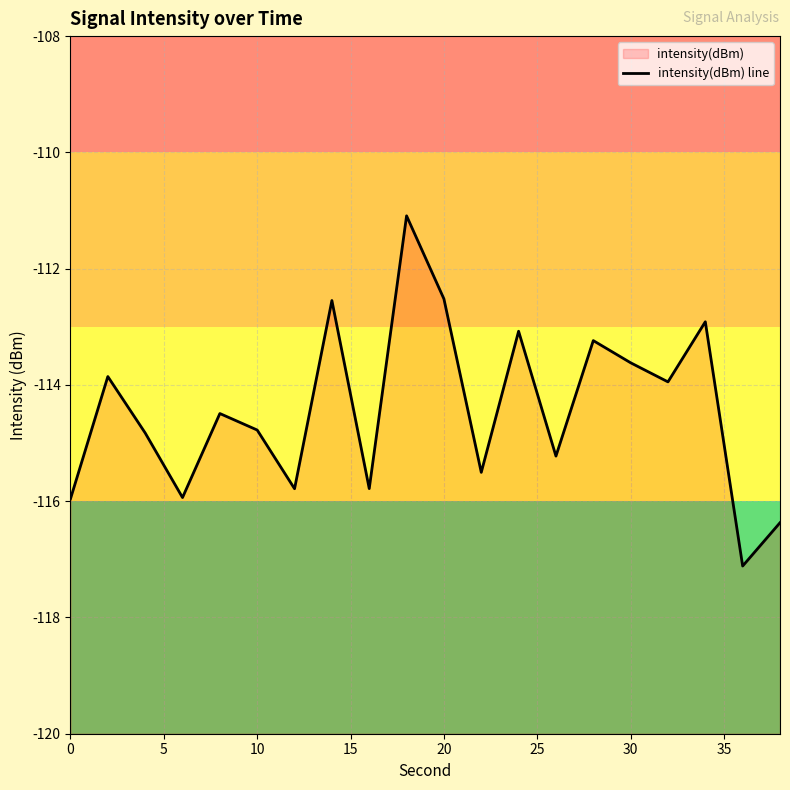

What is the greatest value displayed?

-111.1